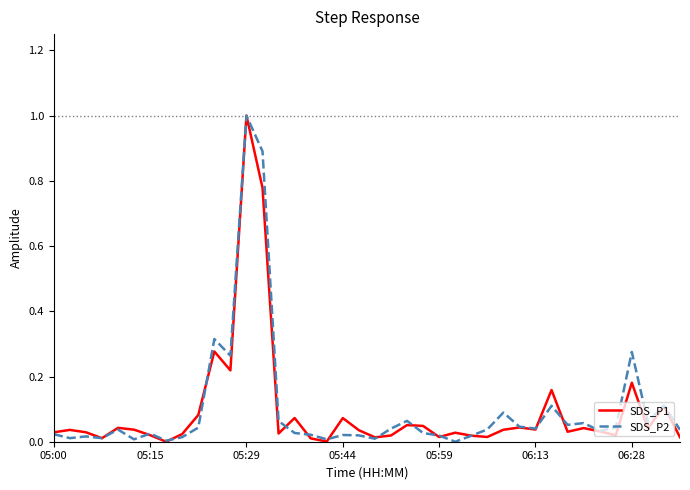

How many lines are shown in the chart?

2